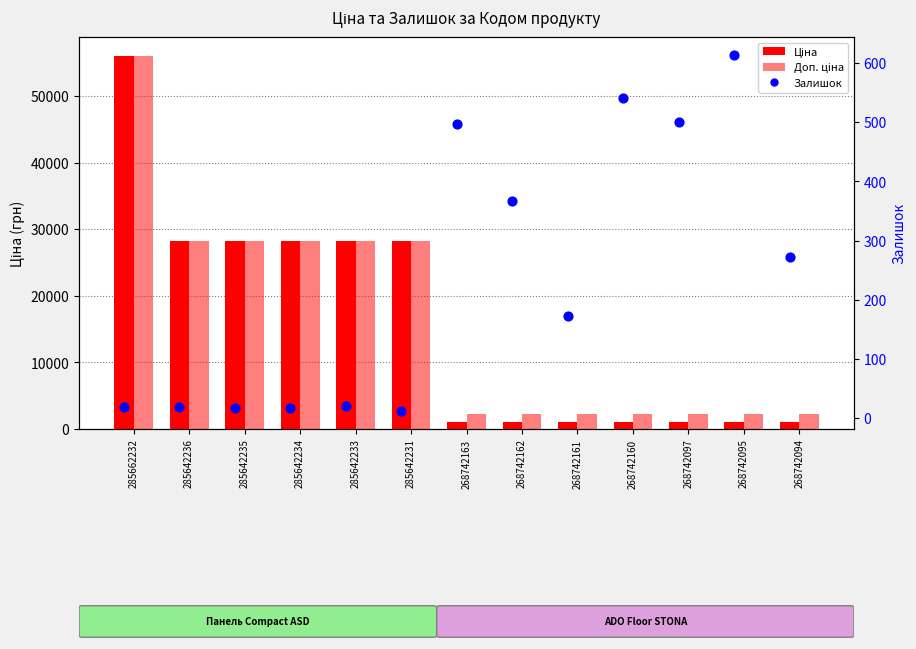

Which series reaches the maximum Y coordinate?

Ціна